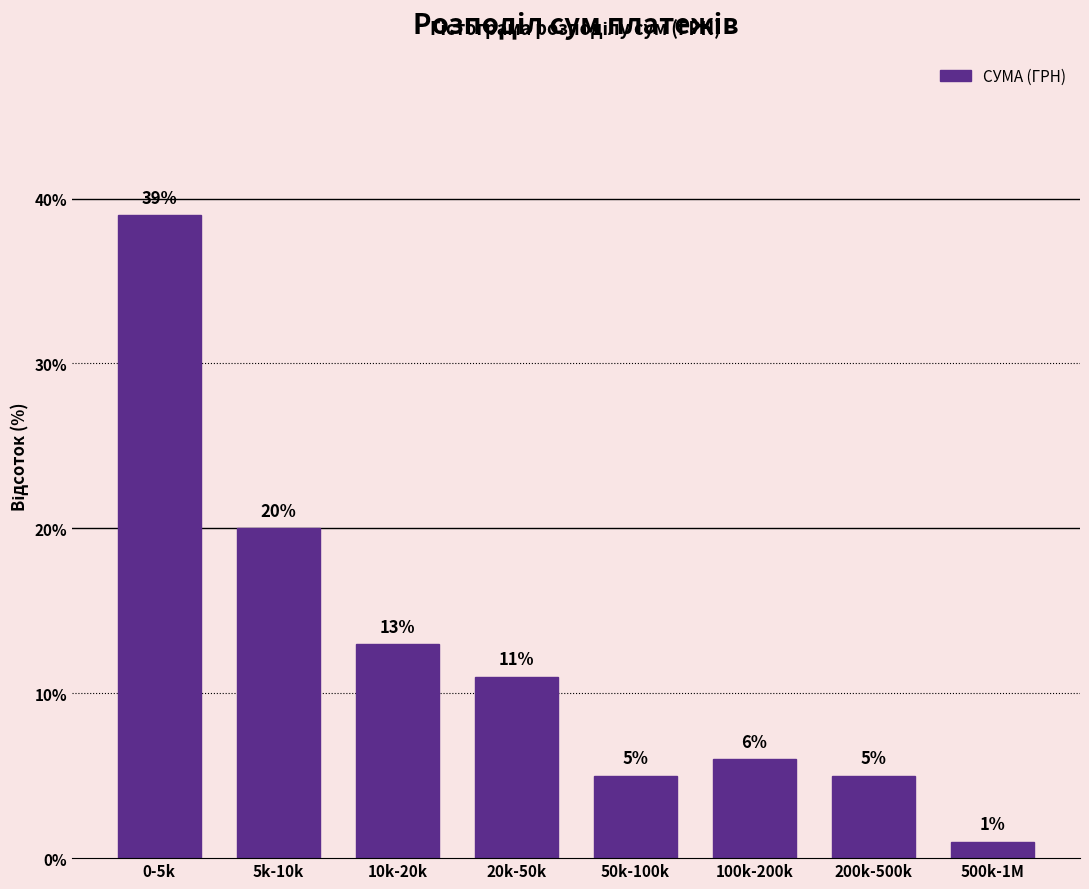

Reading right to left, extract all data points from this chart.

1	5	6	5	11	13	20	39